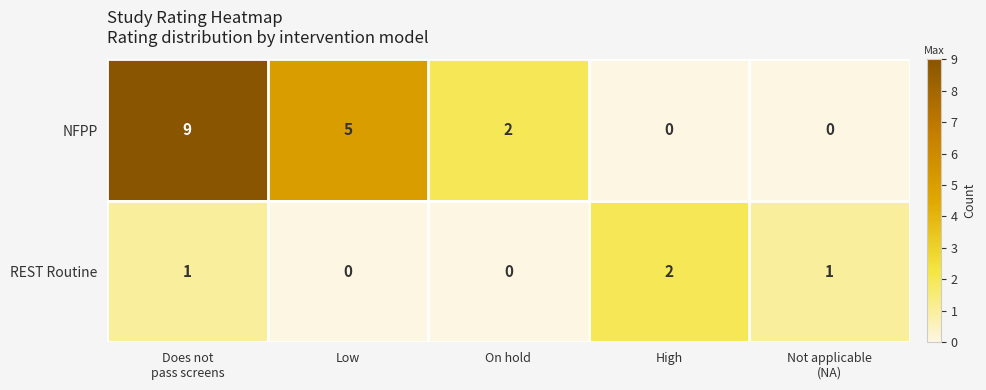

At which category is the sum across all series the highest?

Does not
pass screens